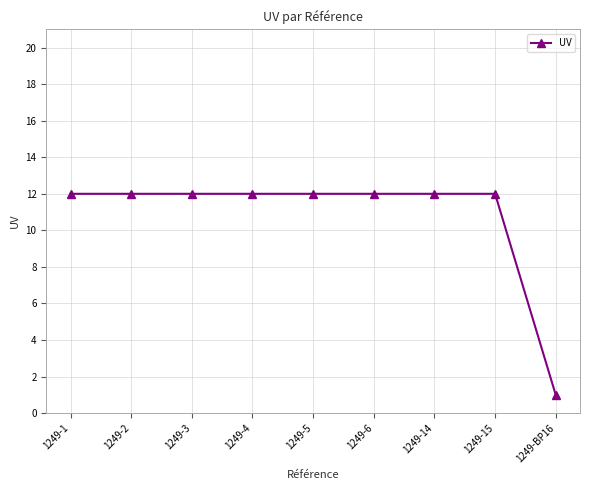

Which category has the lowest value across all series?

1249-BP16